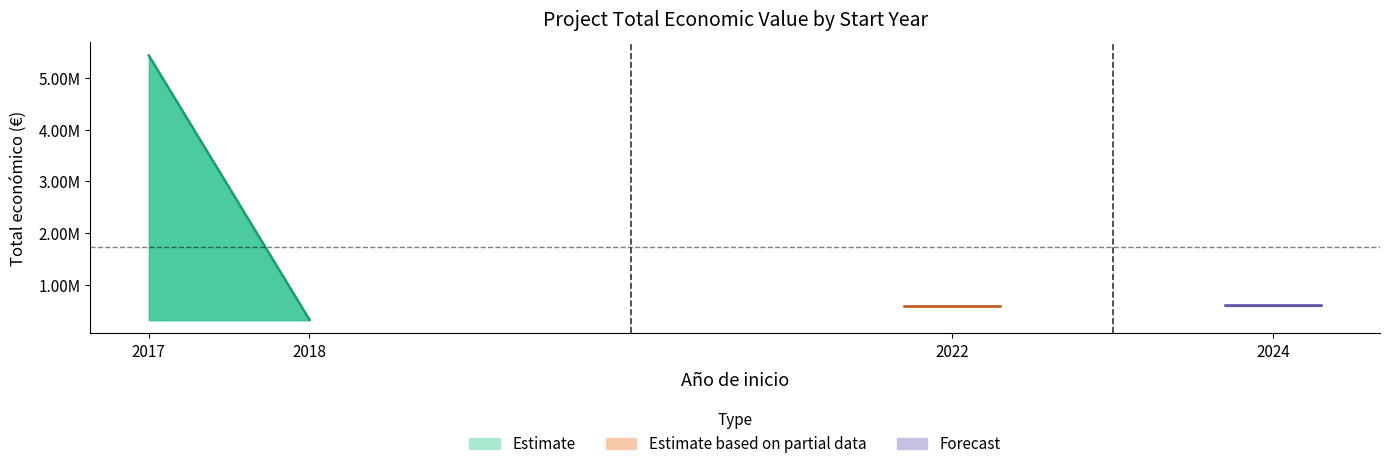

How many values are below 598672?

2